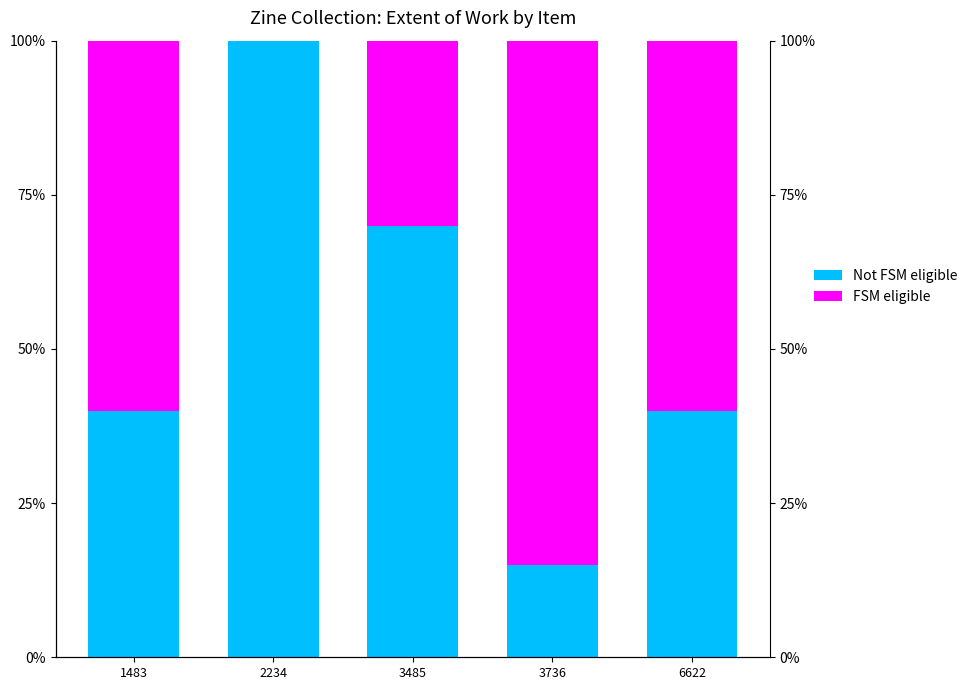

At which category is the sum across all series the highest?

1483